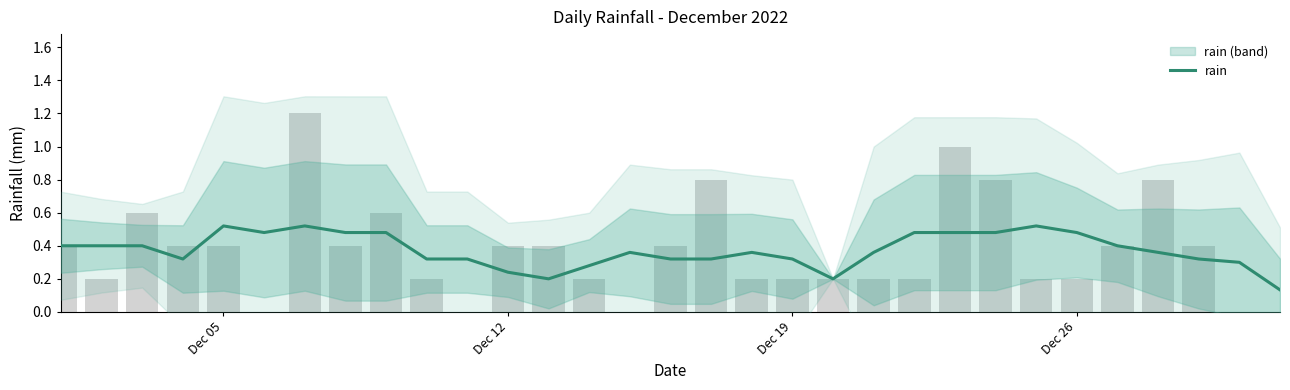

Reading left to right, extract all data points from this chart.

0.4	0.4	0.4	0.3	0.5	0.5	0.5	0.5	0.5	0.3	0.3	0.2	0.2	0.3	0.4	0.3	0.3	0.4	0.3	0.2	0.4	0.5	0.5	0.5	0.5	0.5	0.4	0.4	0.3	0.3	0.1